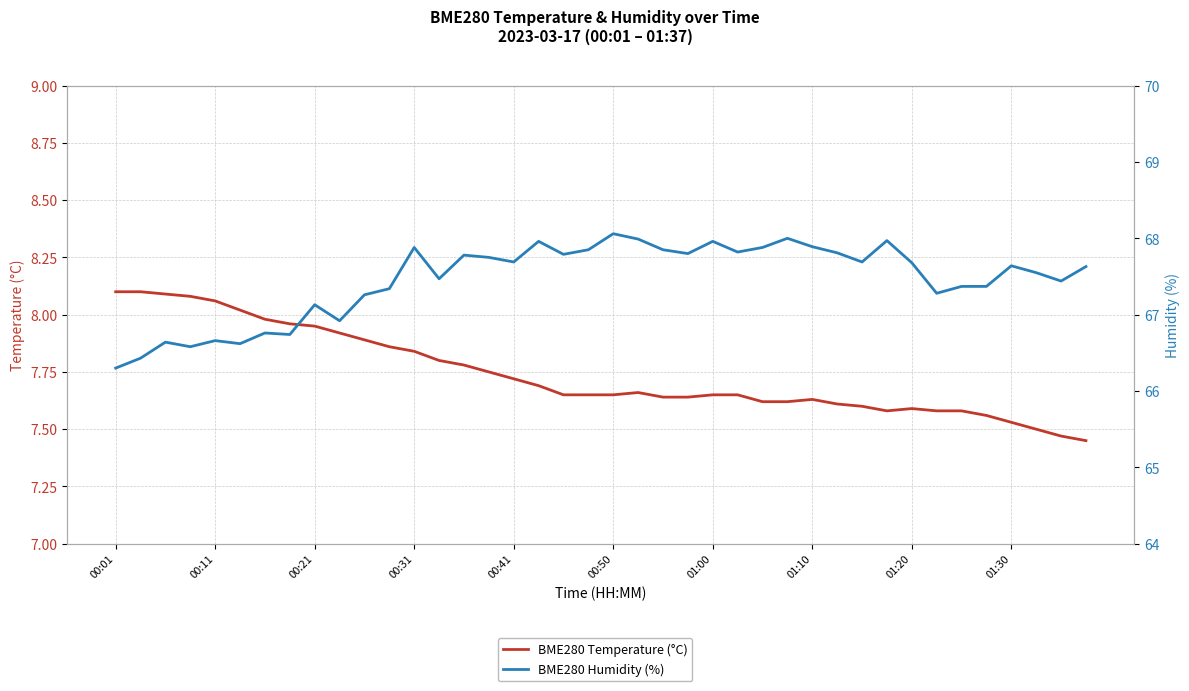

How many interior local valleys does the BME280 Humidity (%) series have?

12